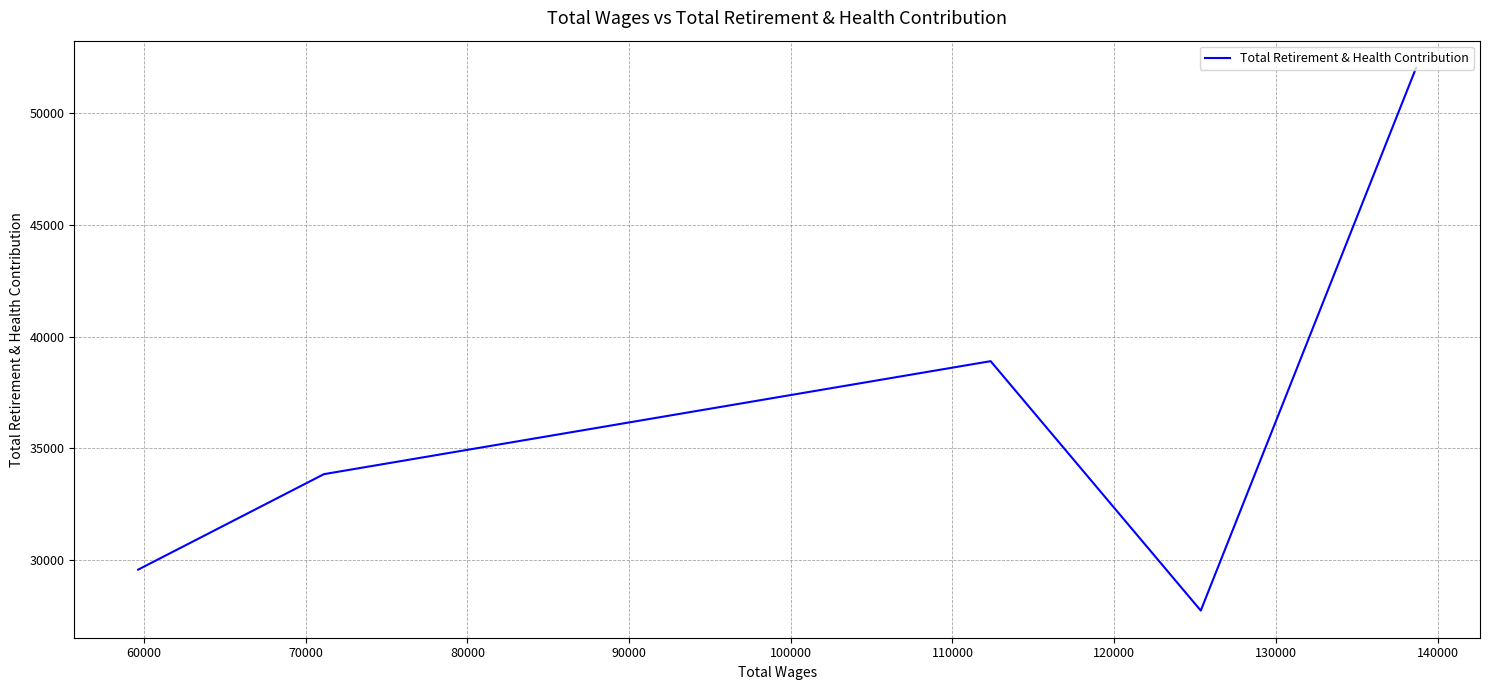

The chart shows a value of 47487 at 80000. True or false?

False